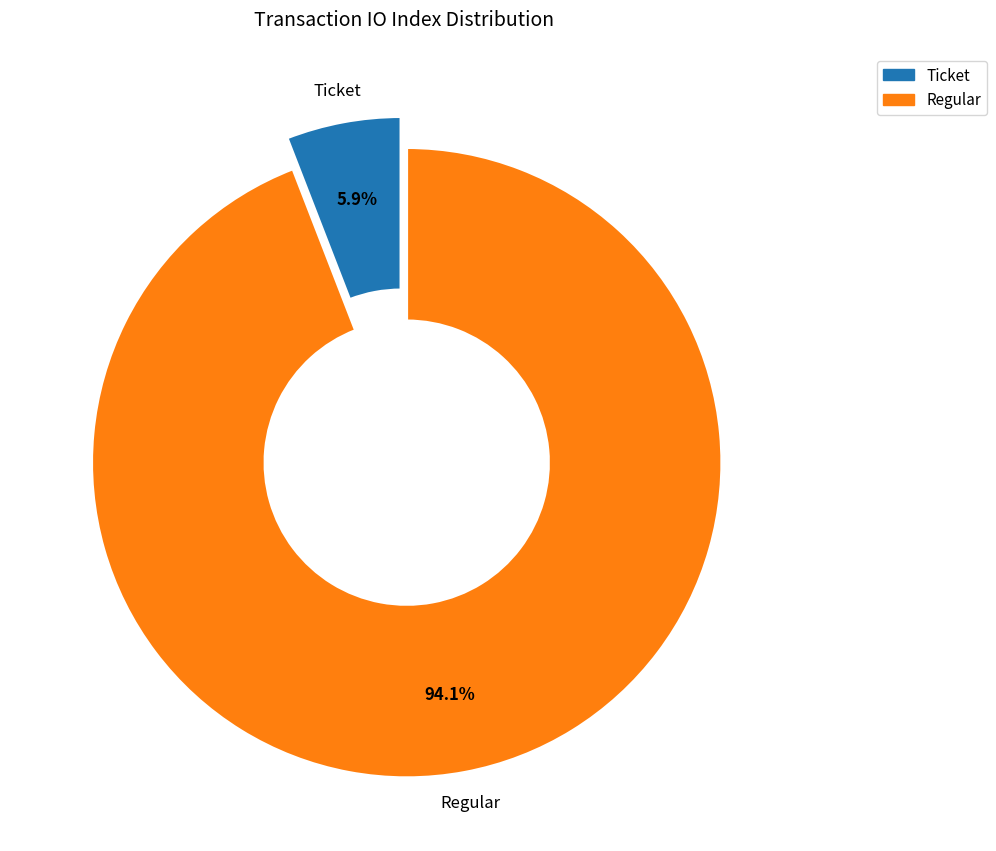

Count the number of slices in the pie.

2